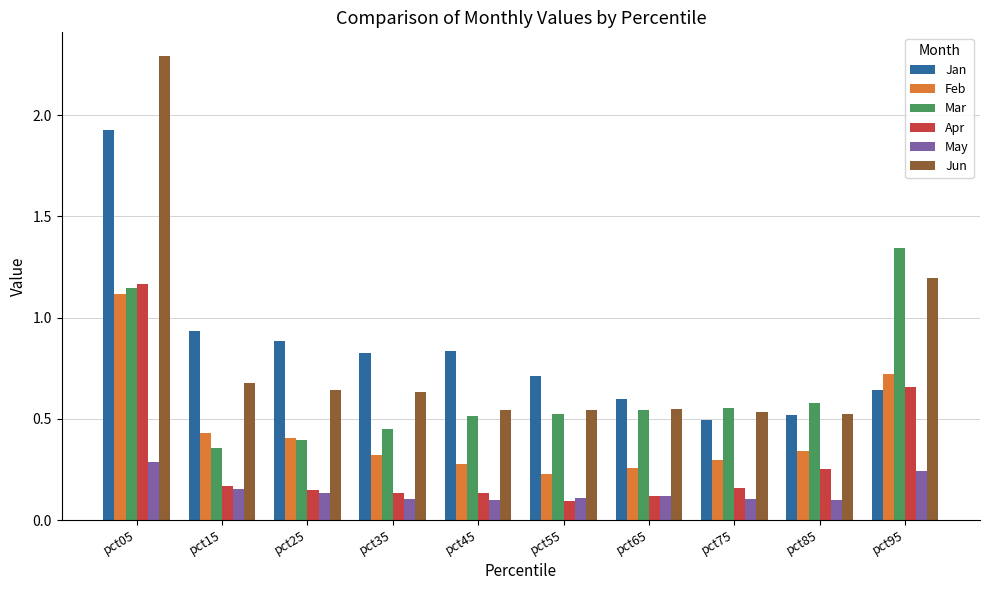

Is the value of Apr at pct65 greater than the value of Jun at pct55?

No